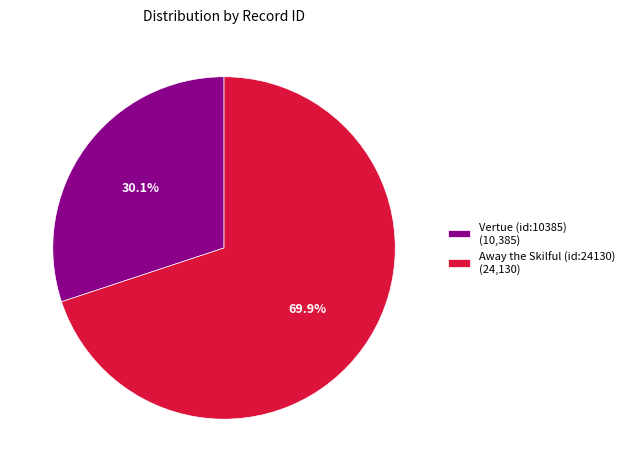

Is Vertue (id:10385) the majority of the pie?

No